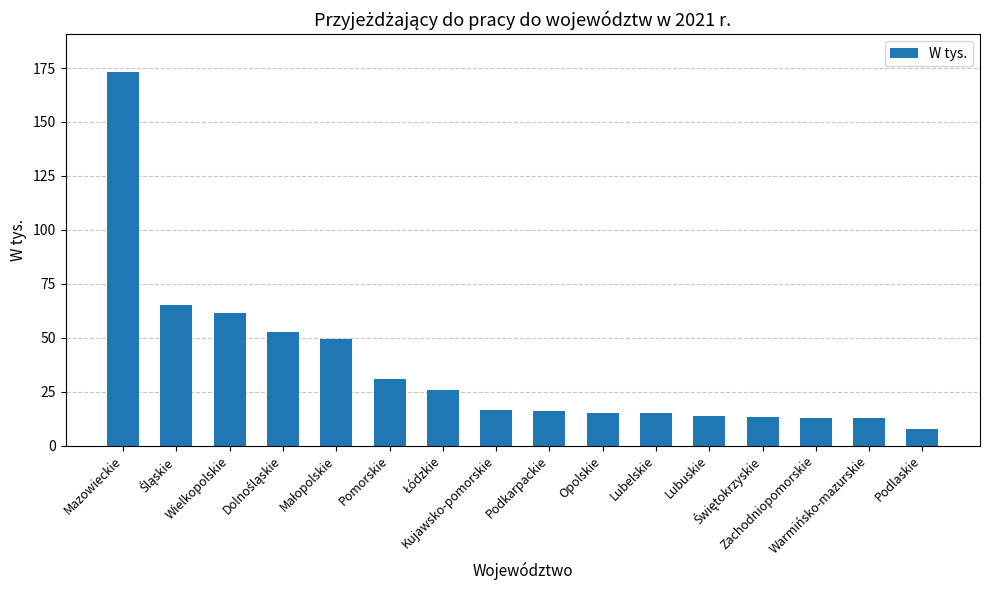

What is the value of the 13th bar from the left?

13.3